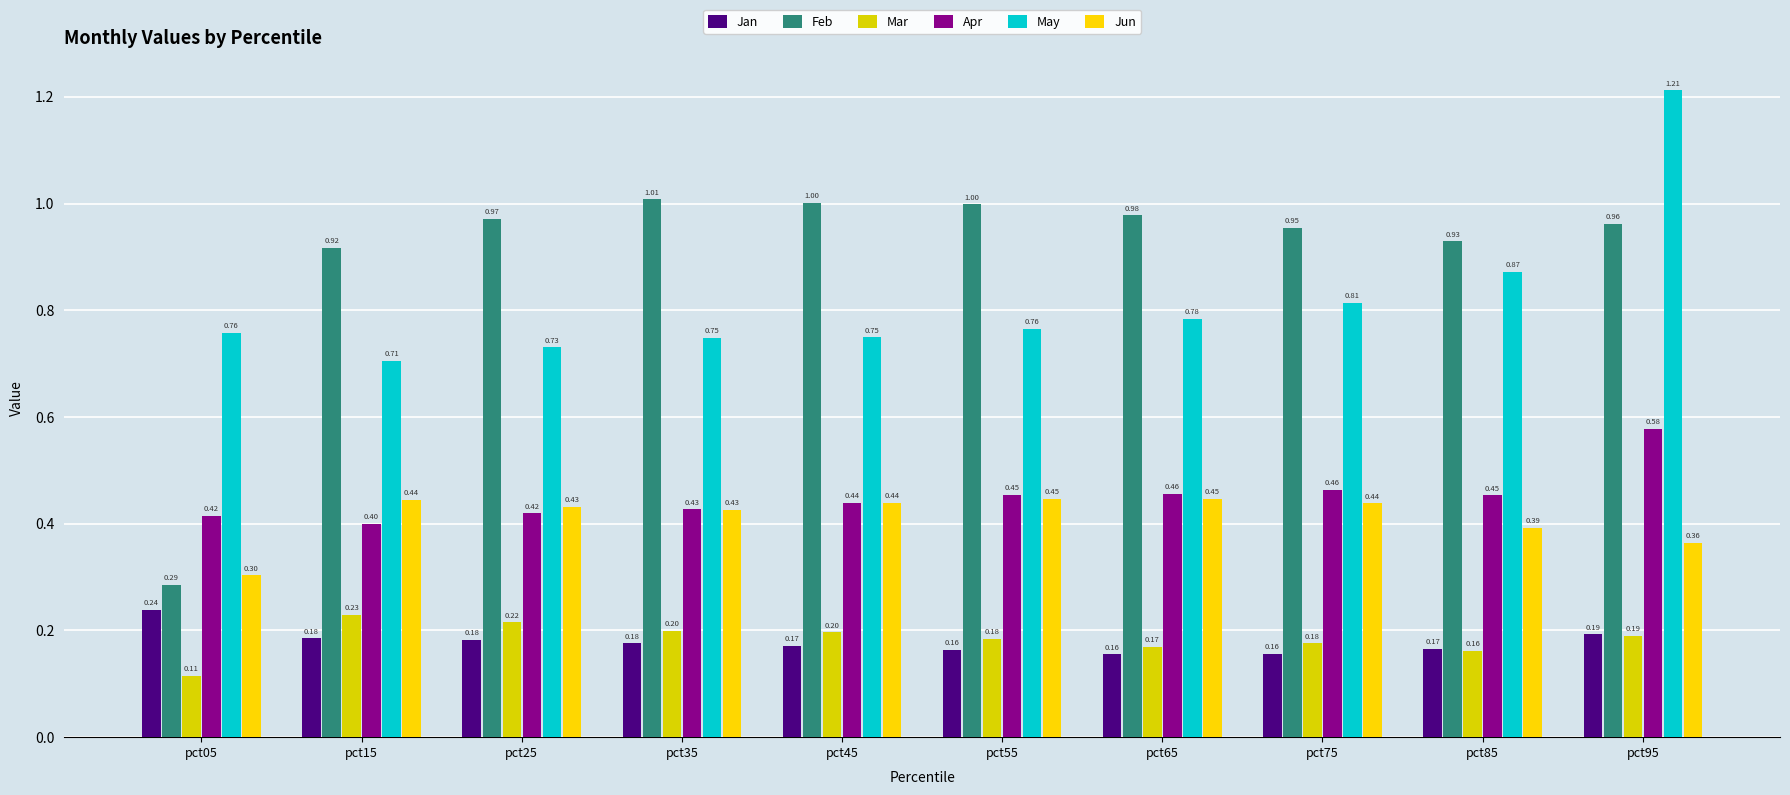

Rank the series by their maximum value, from highest to lowest.

May, Feb, Apr, Jun, Jan, Mar